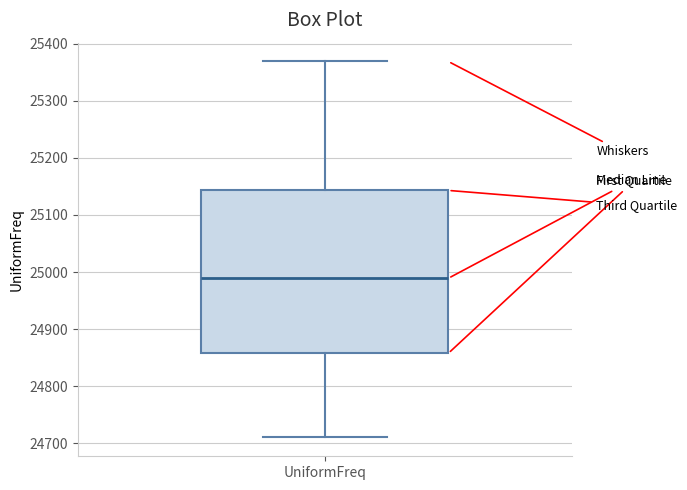

Read this box plot against the y-axis: the position of the median line, the range covered by the box, and the ends of both whiskers. The values are not printed on the chart, so give them approximately, as read against the axis.

median 24990, box 24860 to 25140, whiskers 24710 to 25370